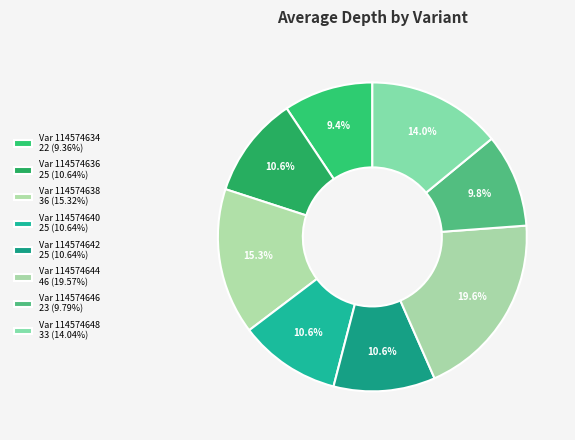

How many slices are in this pie chart?

8